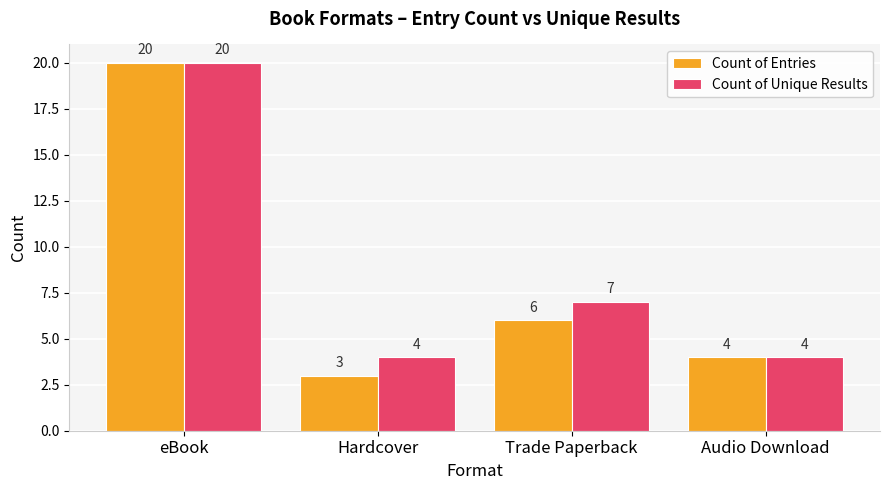

Rank the series by their average value, from highest to lowest.

Count of Unique Results, Count of Entries